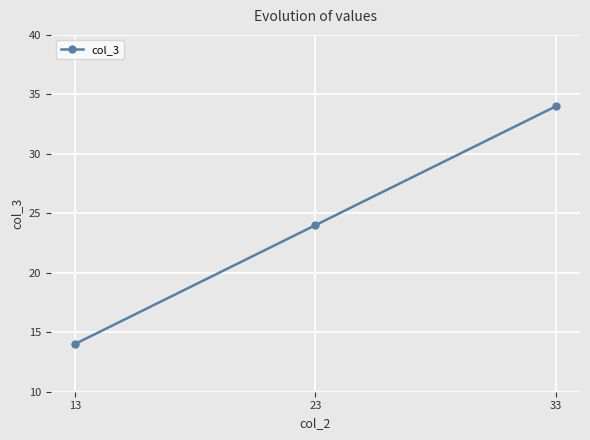

How many values are between 14 and 34?

3